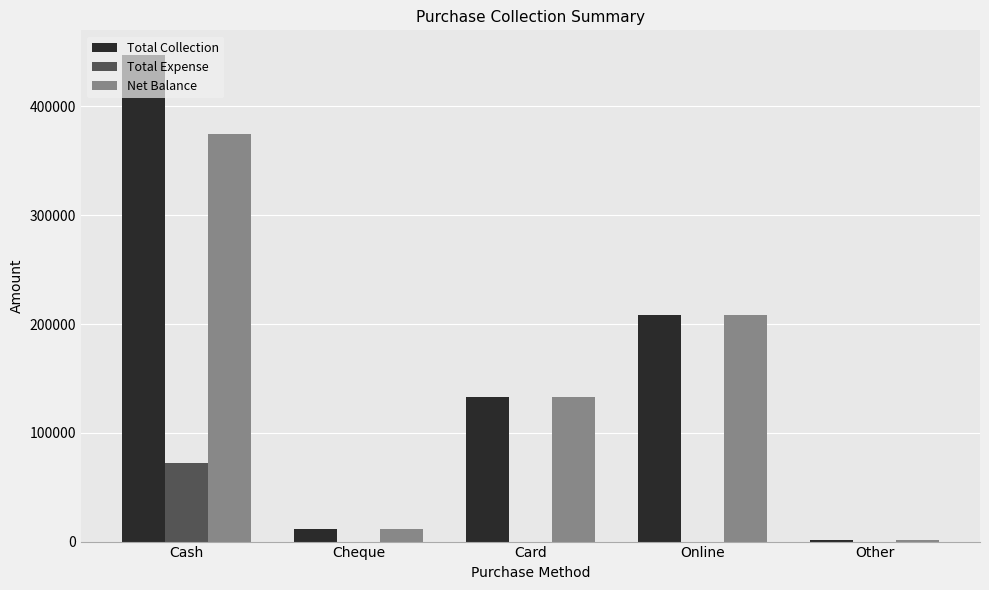

At which label does Net Balance reach its peak?

Cash